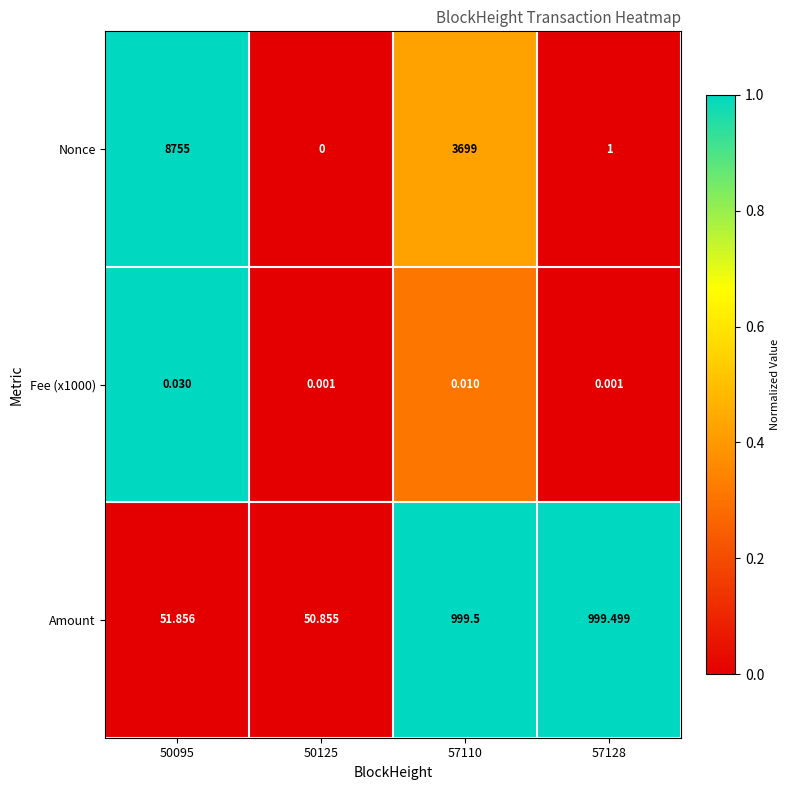

How many data points in Nonce are less than 3699?

2